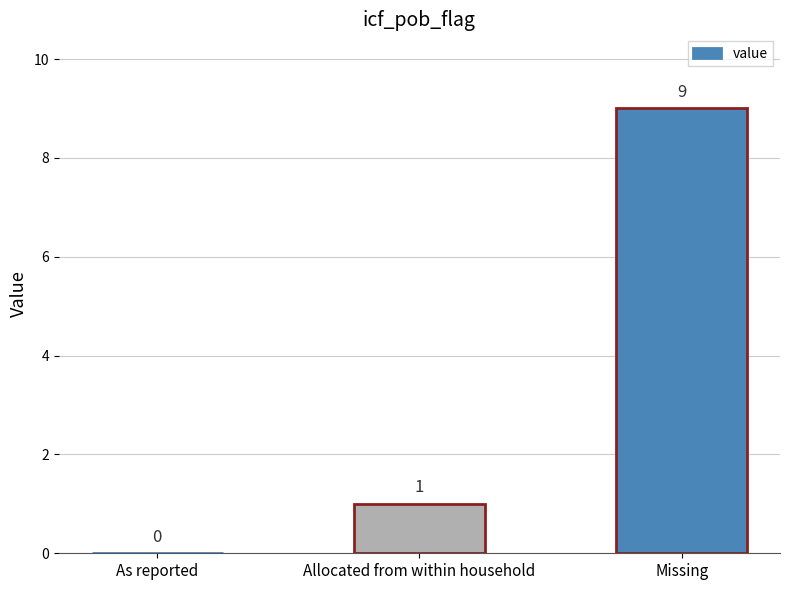

How many categories are shown in the chart?

3